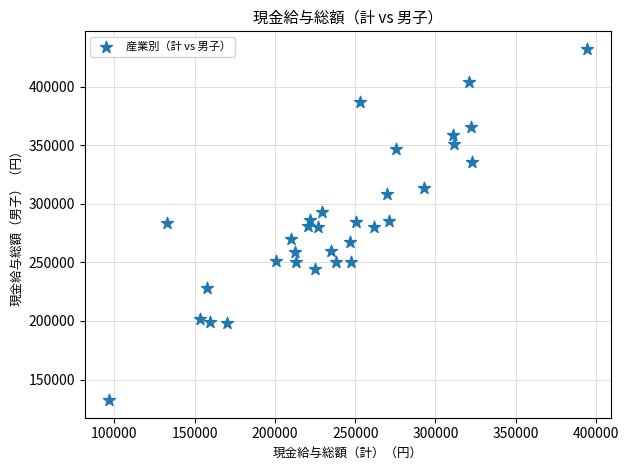

What is the range of X values (max minus min)?

298210